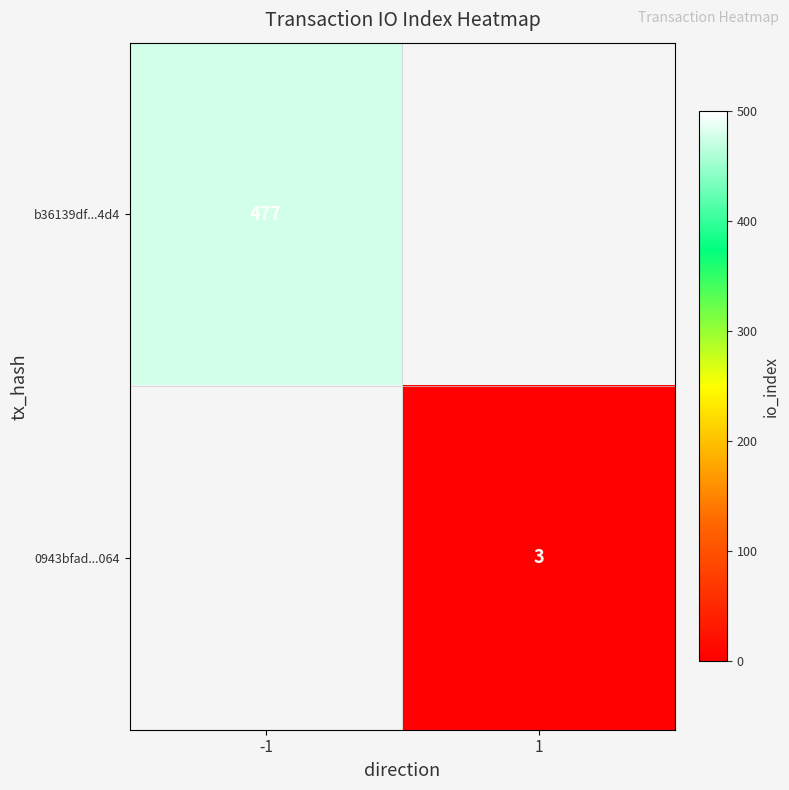

Is it true that b36139df...4d4 equals 311 at -1?

False